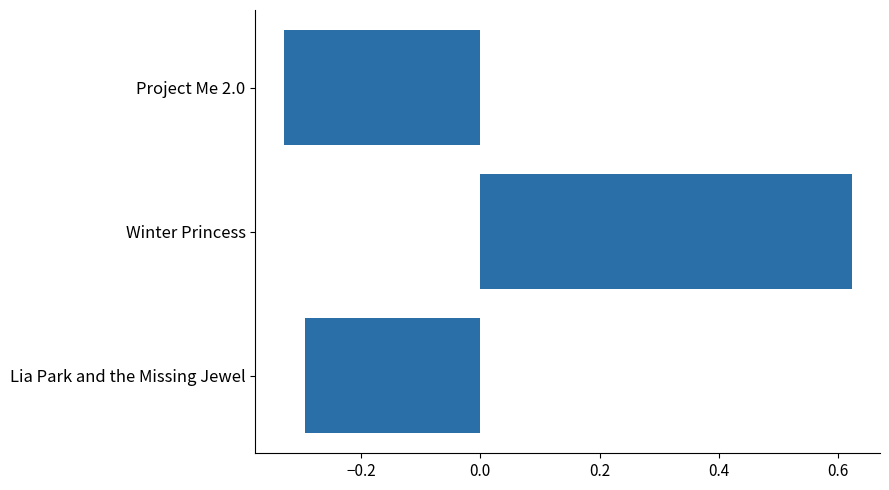

The value at Winter Princess is 0.2. True or false?

False